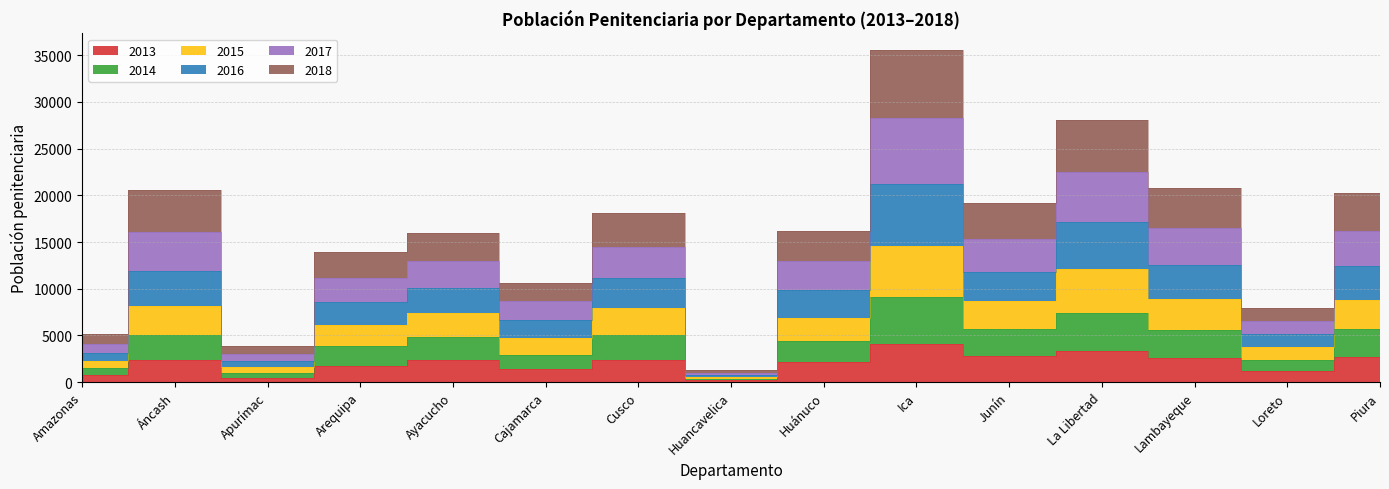

True or false: 2017 and 2013 cross at least once.

False